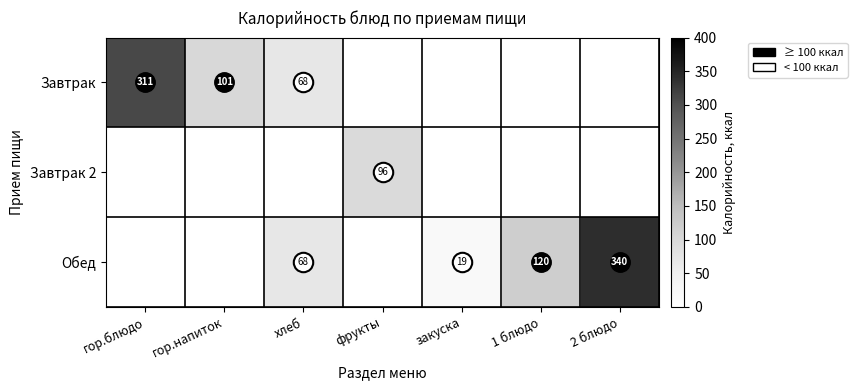

At which label does Завтрак 2 reach its peak?

гор.блюдо